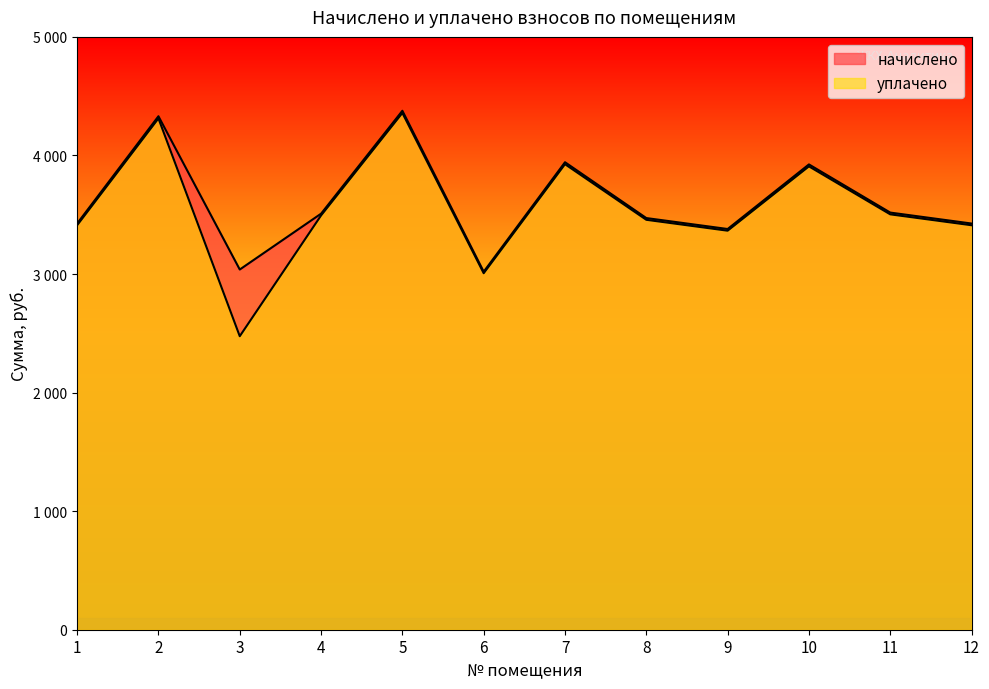

What is the difference between the maximum and second lowest values in the начислено series?

1338.9